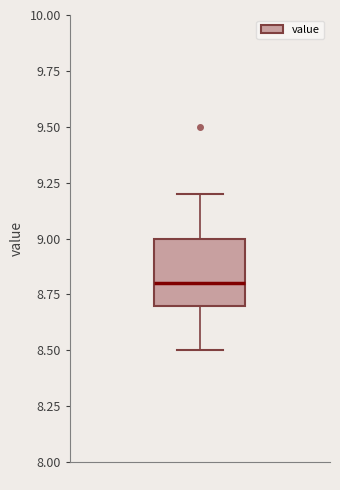

Read this box plot against the y-axis: the position of the median line, the range covered by the box, and the ends of both whiskers. The values are not printed on the chart, so give them approximately, as read against the axis.

median 8.8, box 8.7 to 9.0, whiskers 8.5 to 9.2